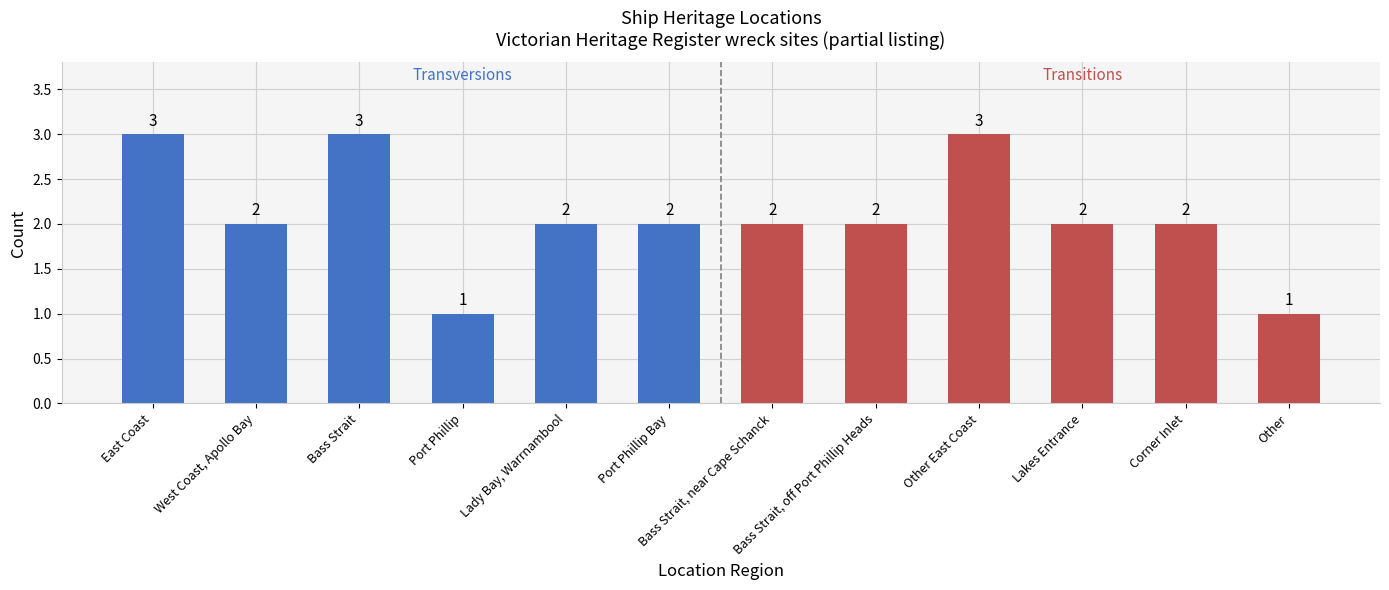

What is the difference between the maximum and minimum values in the Transitions series?

2